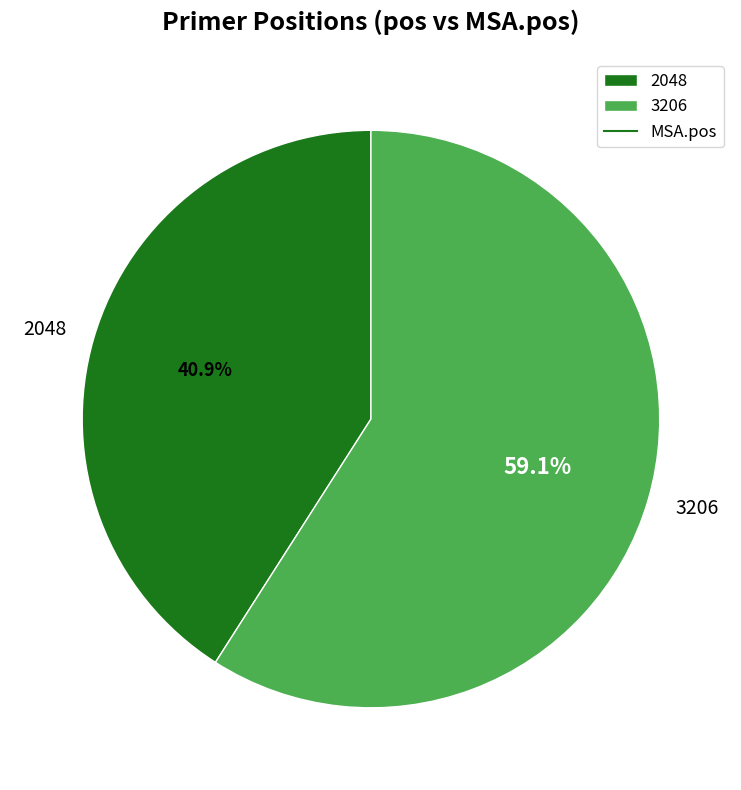

True or false: 2048 accounts for 41% of the total.

True